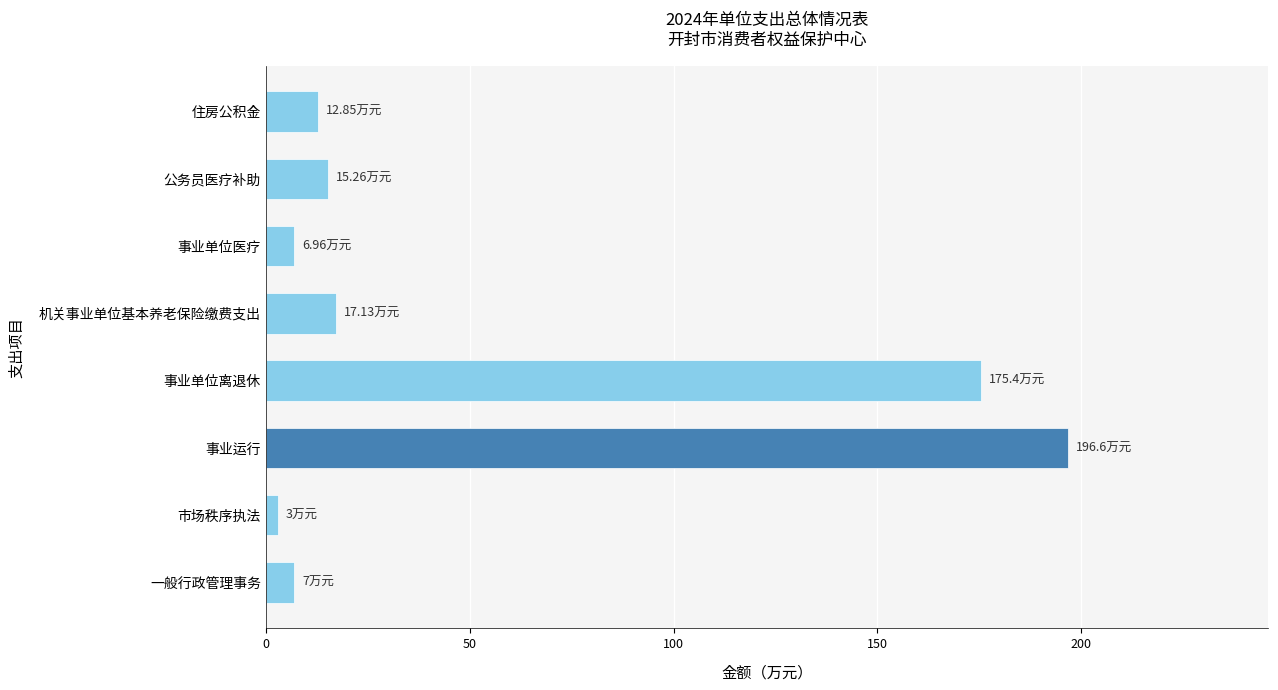

Where is the data nearest to the value 99?

事业单位离退休